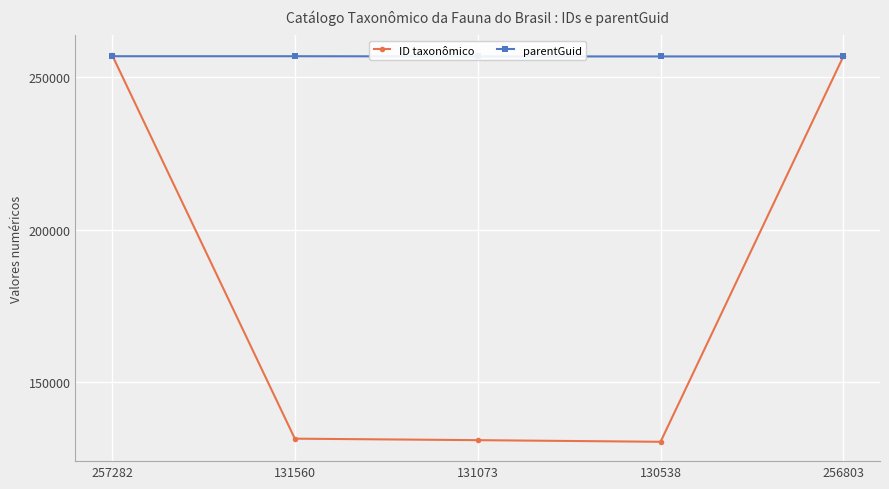

Where is the first local minimum for ID taxonômico?

130538